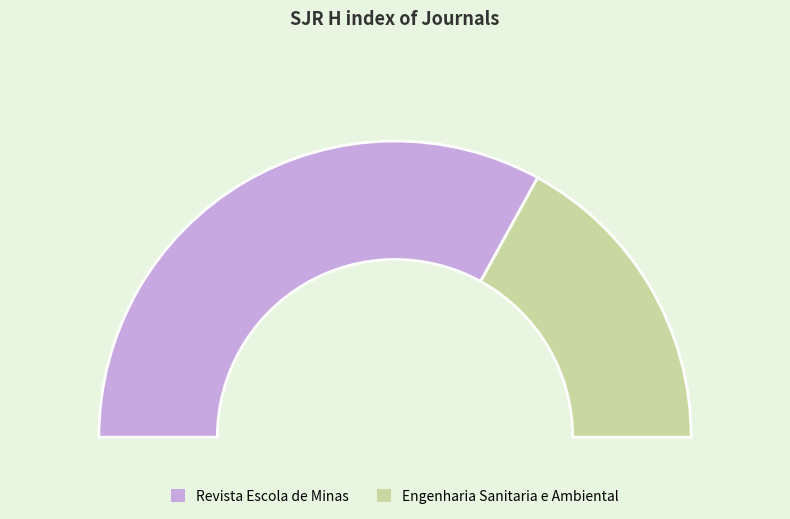

To the nearest percent, what portion does Engenharia Sanitaria e Ambiental represent?

34%